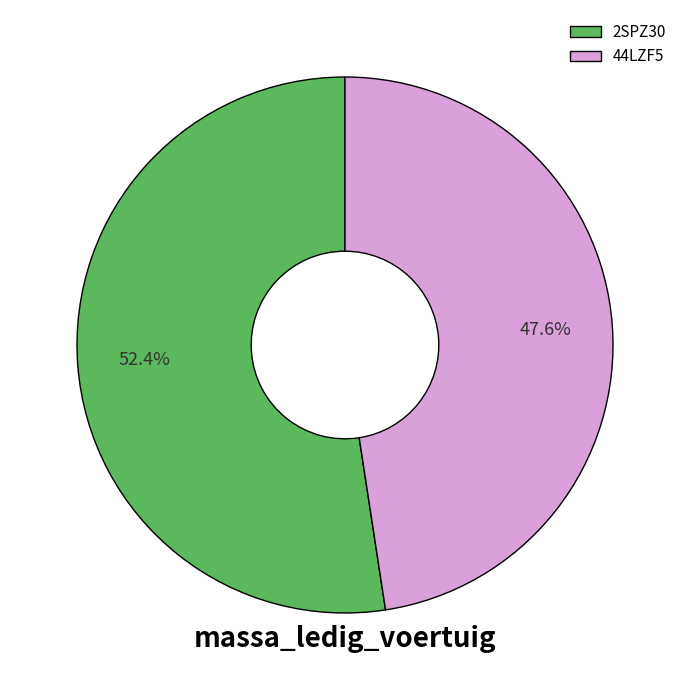

Approximately how many times larger is the value at 2SPZ30 compared to 44LZF5?

1.1